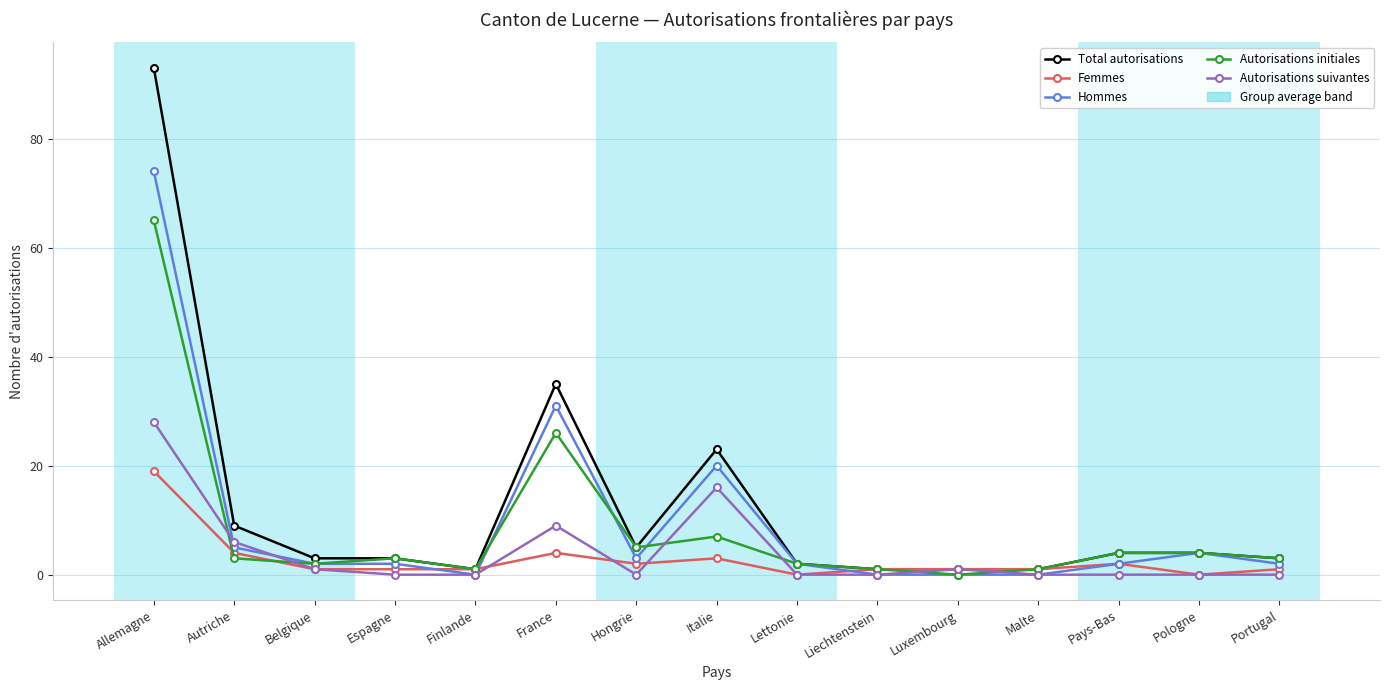

What is the label of the 10th point from the left?

Liechtenstein